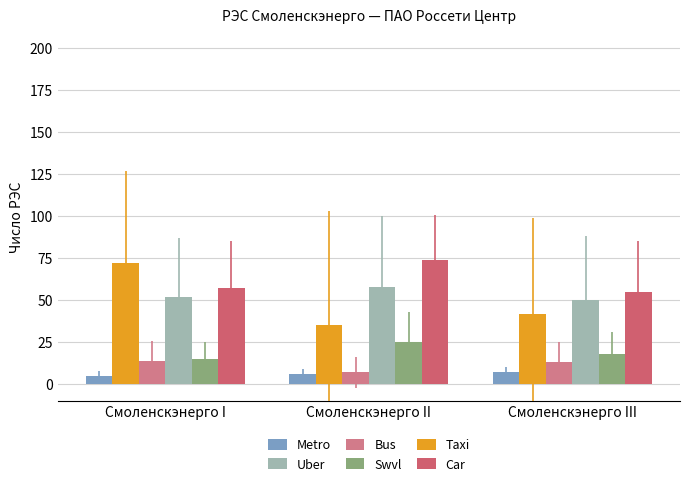

Which has a higher value, Смоленскэнерго II or Смоленскэнерго I?

Смоленскэнерго II